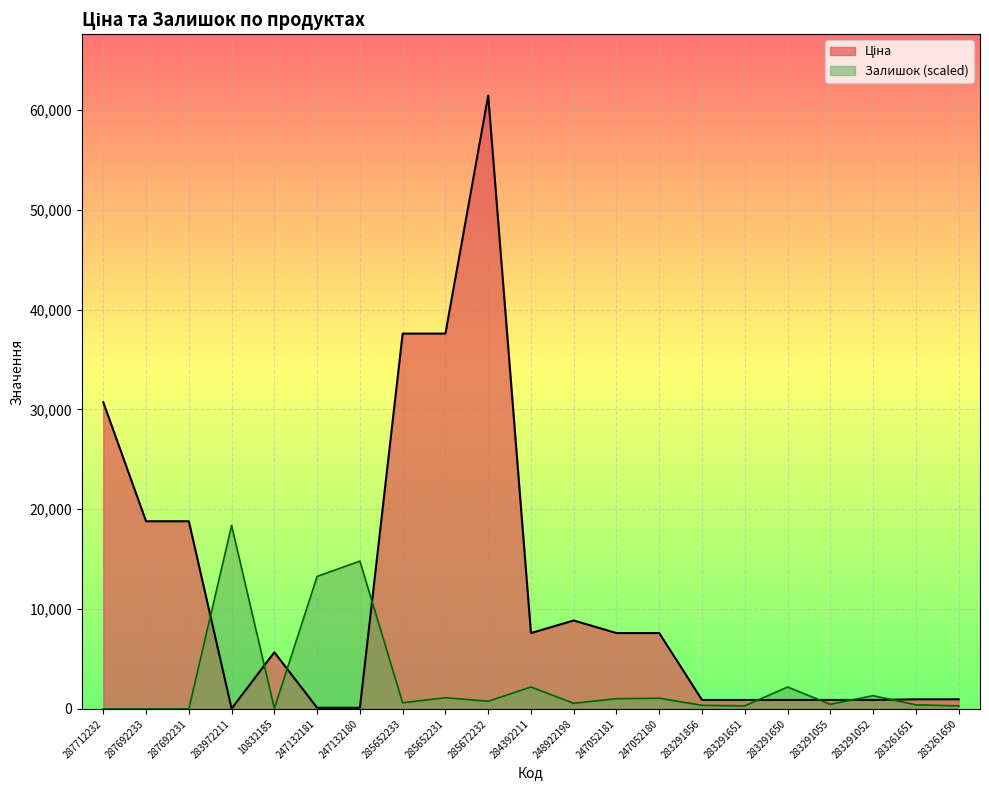

What is the highest value of the Залишок series?

18379.2